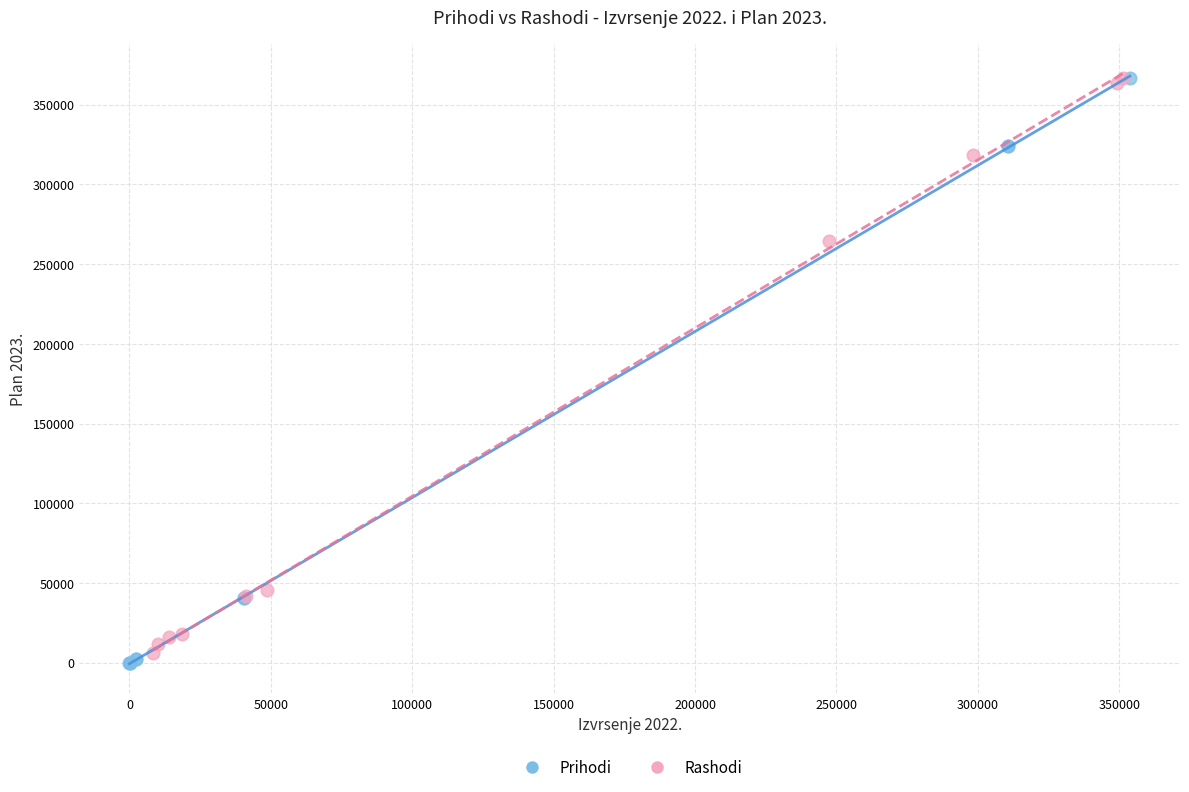

What are all the series names shown in the legend?

Prihodi, Rashodi